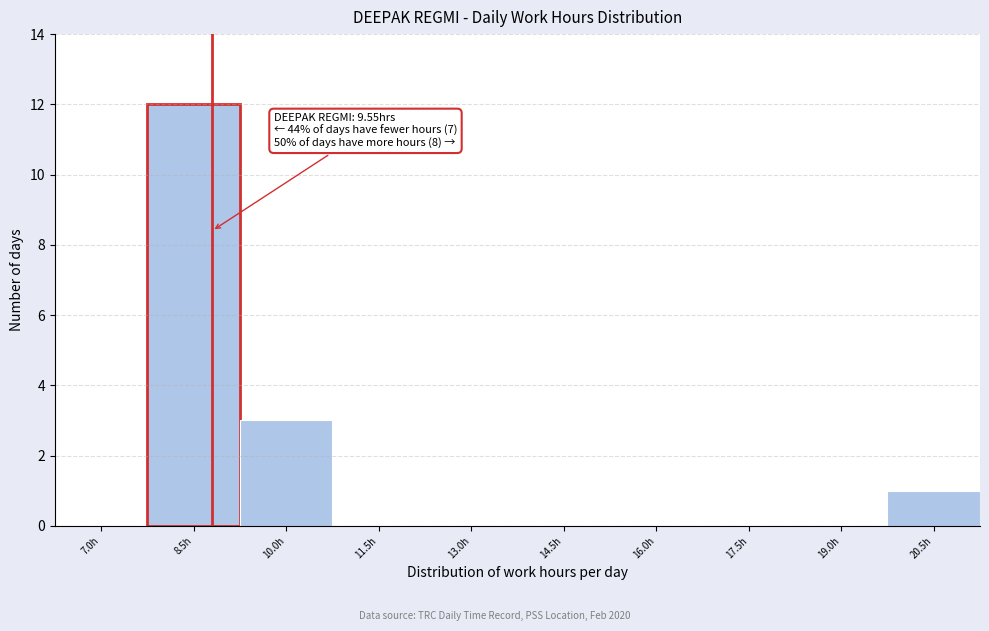

Reading right to left, list all the values displayed in this chart.

20.5h=1	19.0h=0	17.5h=0	16.0h=0	14.5h=0	13.0h=0	11.5h=0	10.0h=3	8.5h=12	7.0h=0